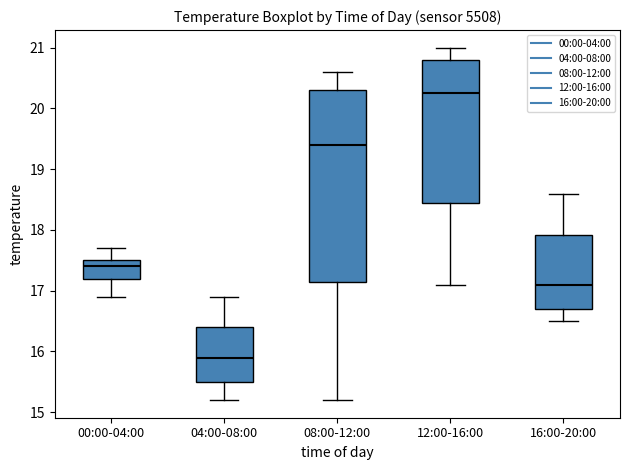

Reading left to right, transcribe this box plot: for each box, give where its median line is, the range the box spans, and where its two whiskers end, as read against the y-axis. The values are not printed on the chart, so give them approximately, as read against the axis.

00:00-04:00: median 17.4, box 17.2 to 17.5, whiskers 16.9 to 17.7
04:00-08:00: median 15.9, box 15.5 to 16.4, whiskers 15.2 to 16.9
08:00-12:00: median 19.4, box 17.2 to 20.3, whiskers 15.2 to 20.6
12:00-16:00: median 20.3, box 18.5 to 20.8, whiskers 17.1 to 21.0
16:00-20:00: median 17.1, box 16.7 to 17.9, whiskers 16.5 to 18.6